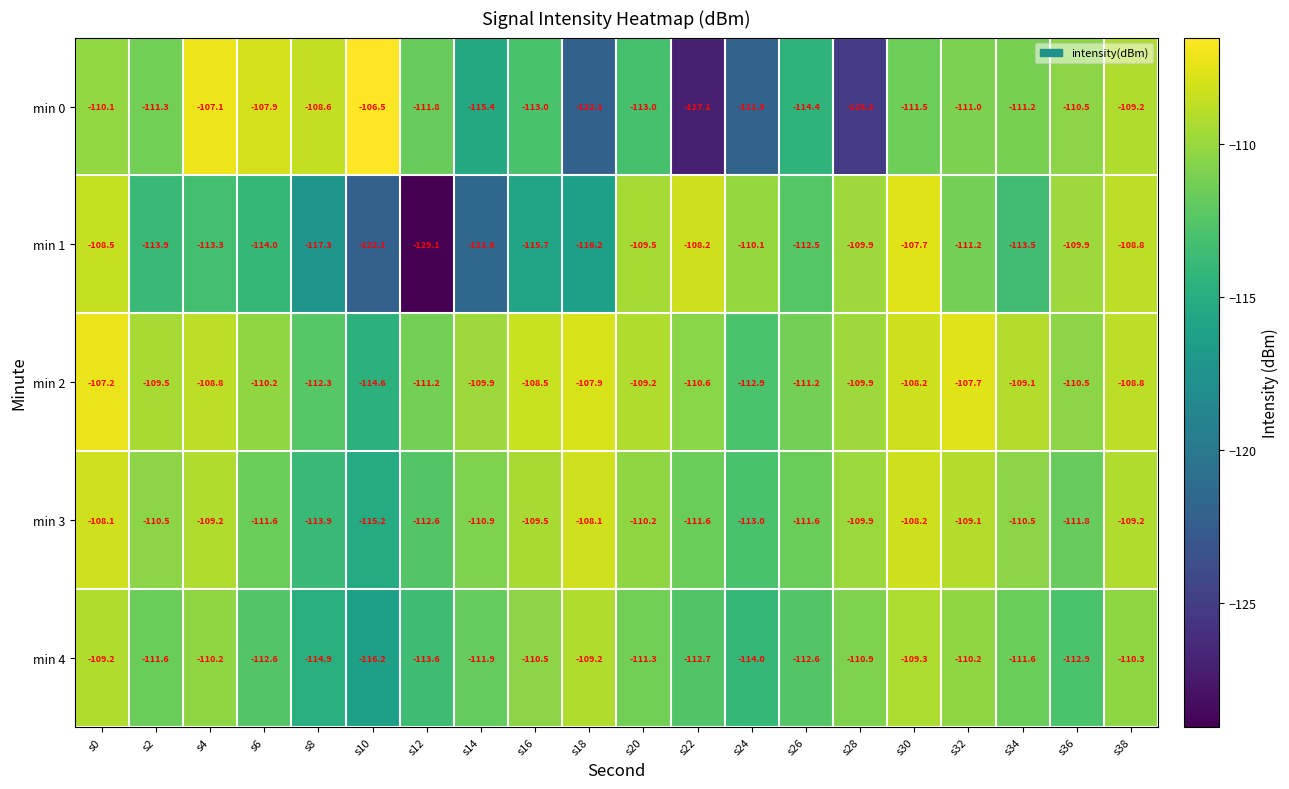

What is the spread (max minus min) of values at s0?

2.9